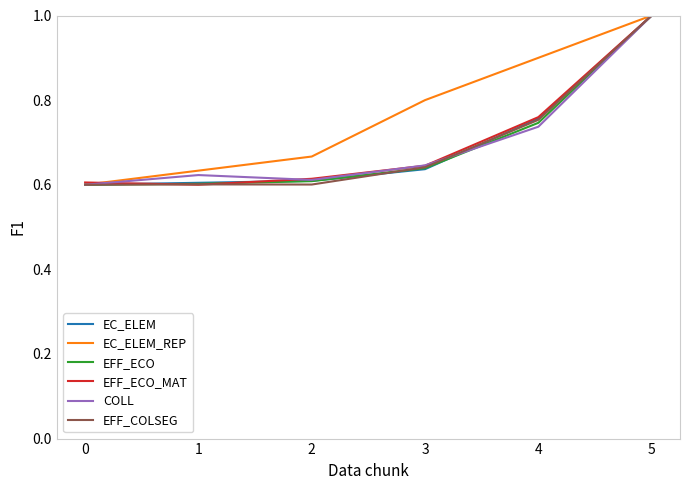

True or false: EFF_ECO has more than 1 interior local peaks.

False